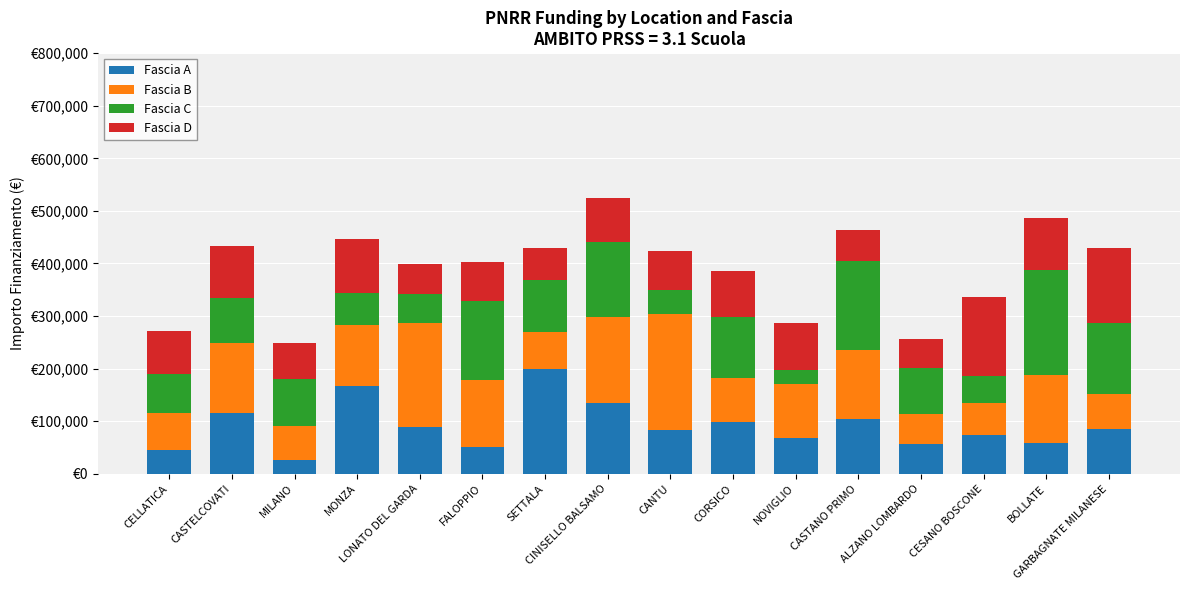

Is it true that Fascia B equals 63732.8 at CINISELLO BALSAMO?

False